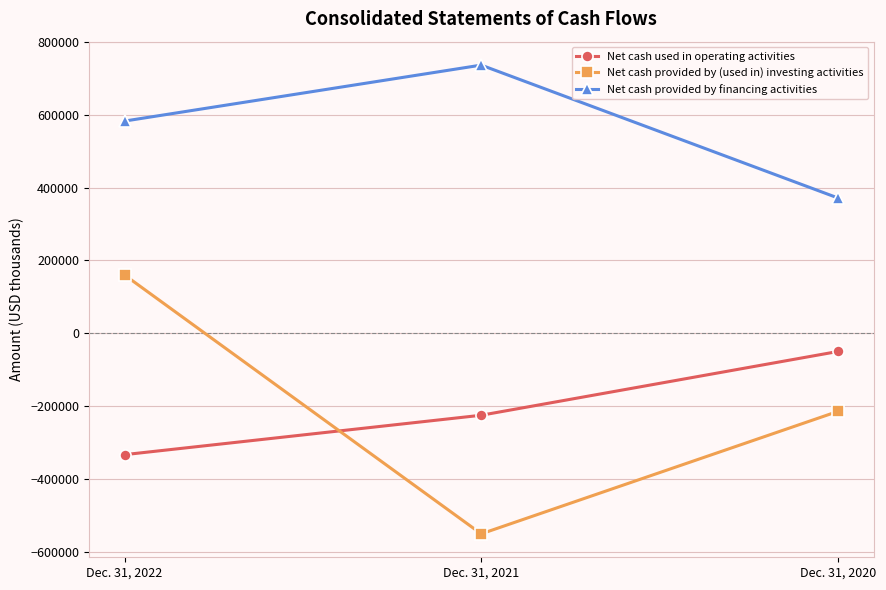

Reading left to right, list all the values displayed in this chart.

Net cash used in operating activities: -333287	-225030	-49912
Net cash provided by (used in) investing activities: 160309	-550778	-214487
Net cash provided by financing activities: 582955	736688	371779